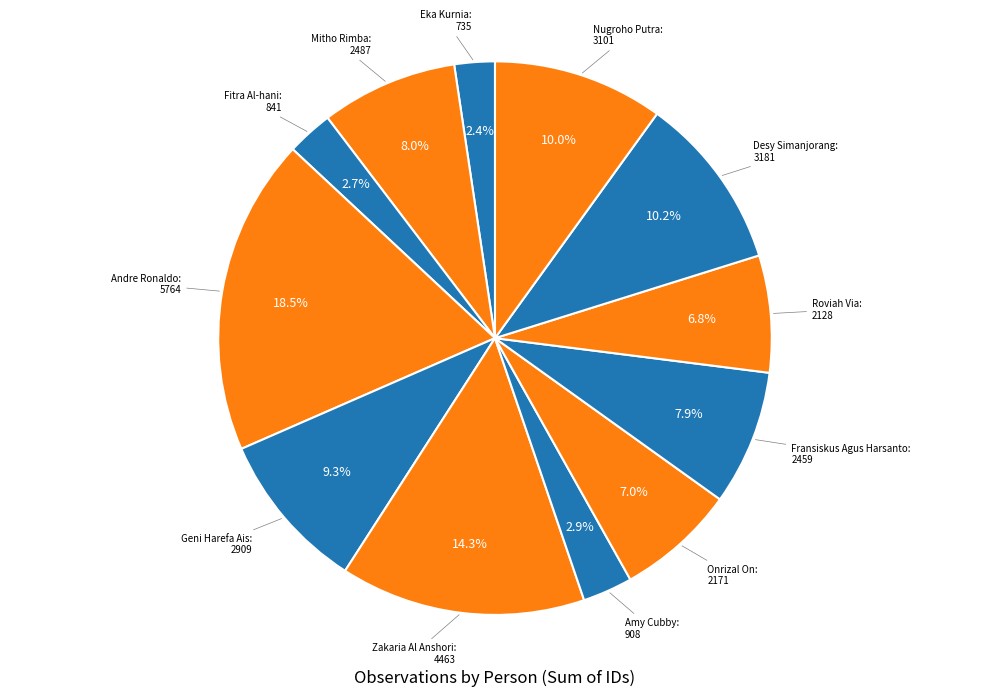

Count the number of slices in the pie.

12